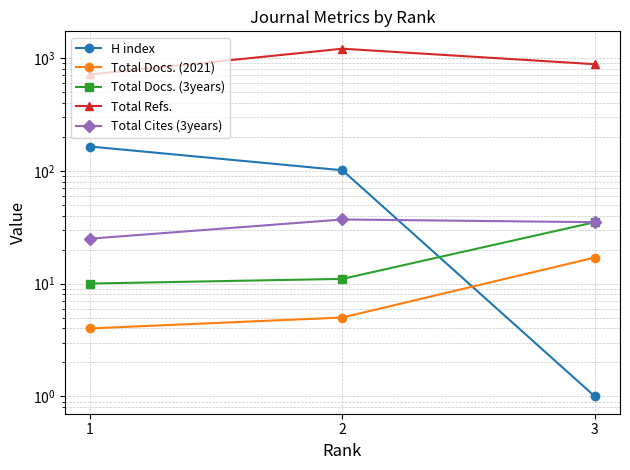

Reading left to right, list all the values displayed in this chart.

H index: 164	101	1
Total Docs. (2021): 4	5	17
Total Docs. (3years): 10	11	35
Total Refs.: 715	1208	881
Total Cites (3years): 25	37	35